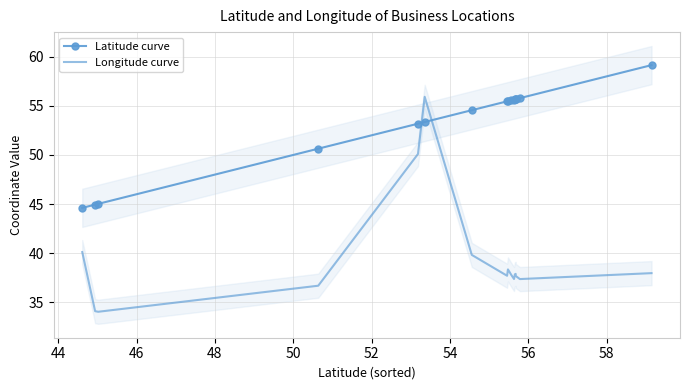

True or false: Longitude curve and Latitude curve cross at least once.

True